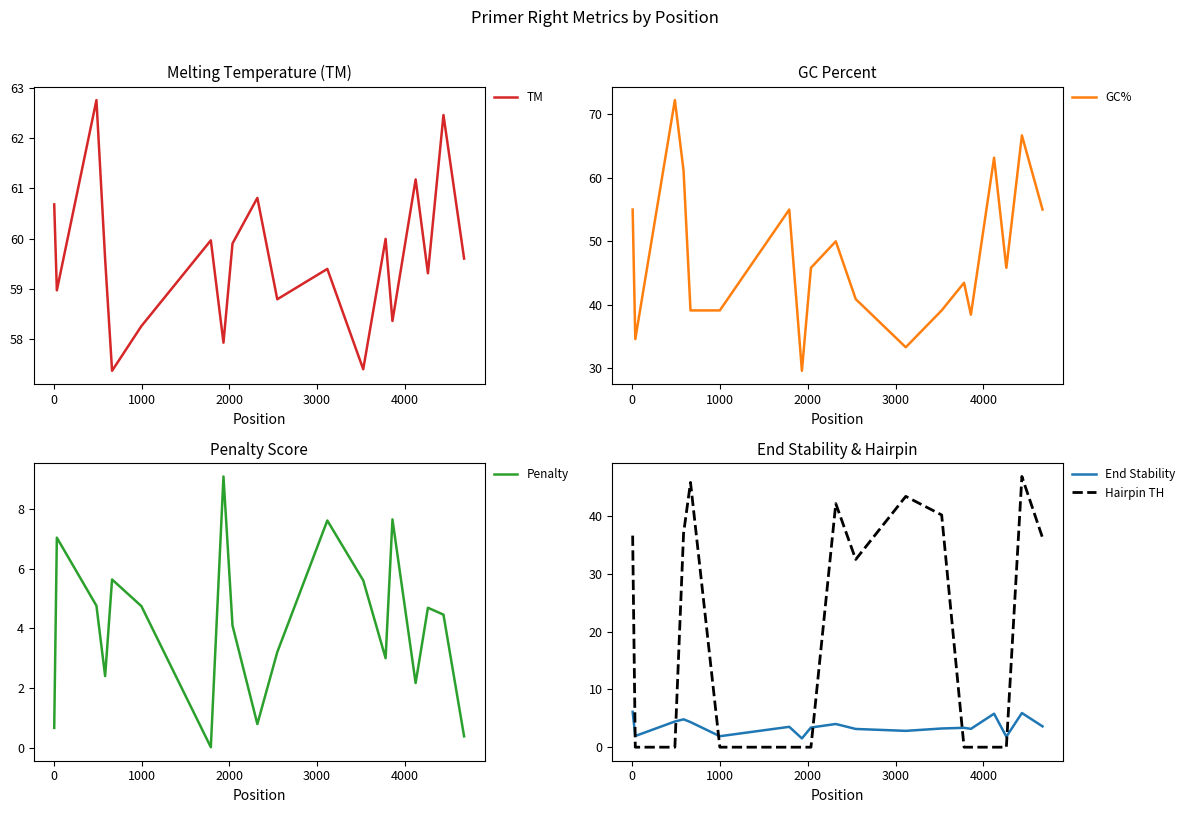

Reading left to right, transcribe all the data shown in this chart.

TM: 60.7	59.0	62.8	59.6	57.4	58.3	60.0	57.9	59.9	60.8	58.8	59.4	57.4	60.0	58.4	61.2	59.3	62.5	59.6
GC%: 55.0	34.6	72.2	61.1	39.1	39.1	55.0	29.6	45.8	50.0	40.9	33.3	39.1	43.5	38.5	63.2	45.8	66.7	55.0
Penalty: 0.7	7.0	4.8	2.4	5.6	4.7	0.0	9.1	4.1	0.8	3.2	7.6	5.6	3.0	7.6	2.2	4.7	4.5	0.4
End Stability: 6.1	1.9	4.5	4.8	4.3	1.9	3.5	1.5	3.4	4.0	3.2	2.8	3.2	3.4	3.2	5.8	1.8	5.9	3.6
Hairpin TH: 36.7	0.0	0.0	37.1	45.9	0.0	0.0	0.0	0.0	42.2	32.5	43.5	40.2	0.0	0.0	0.0	0.0	46.9	36.3